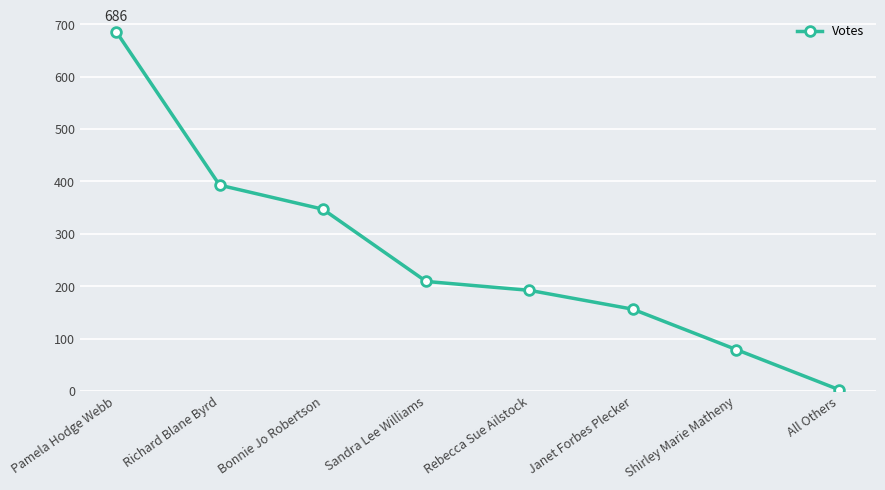

What is the label of the 2nd point from the right?

Shirley Marie Matheny